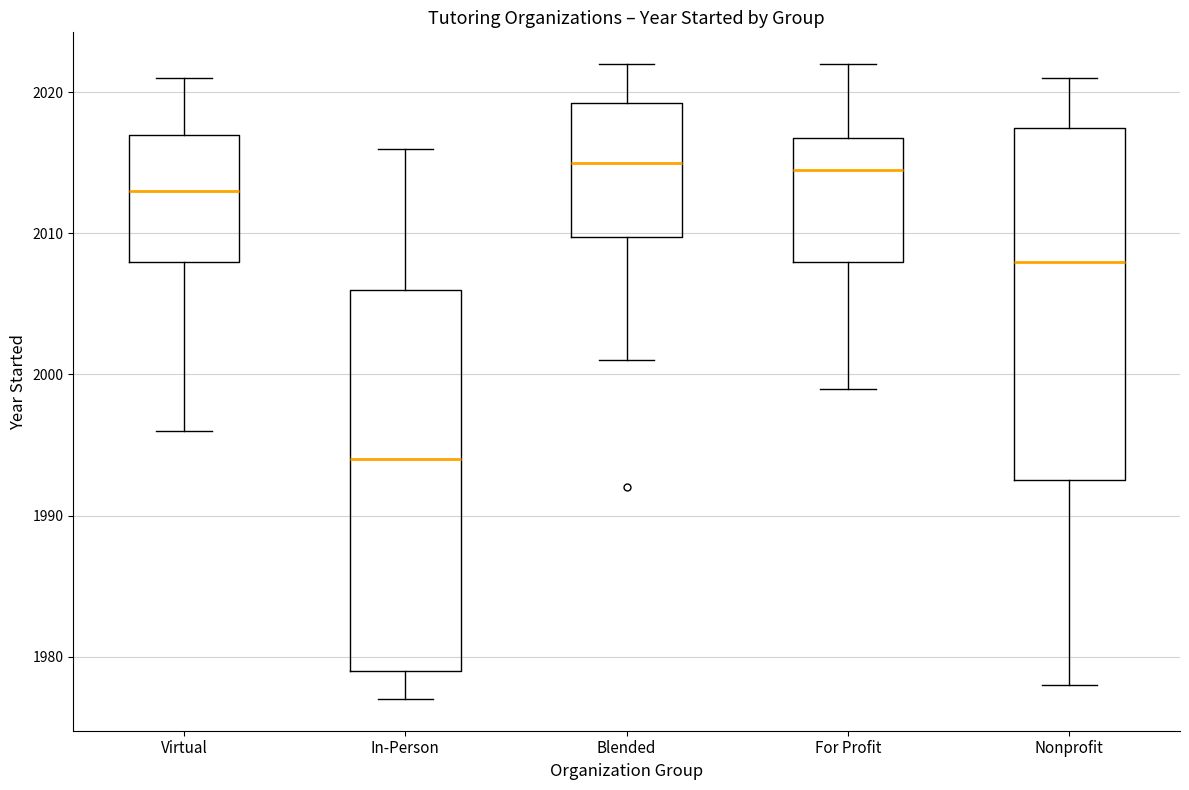

Reading left to right, transcribe this box plot: for each box, give where its median line is, the range the box spans, and where its two whiskers end, as read against the y-axis. The values are not printed on the chart, so give them approximately, as read against the axis.

Virtual: median 2013, box 2008 to 2017, whiskers 1996 to 2021
In-Person: median 1994, box 1979 to 2006, whiskers 1977 to 2016
Blended: median 2015, box 2010 to 2019, whiskers 2001 to 2022
For Profit: median 2015, box 2008 to 2017, whiskers 1999 to 2022
Nonprofit: median 2008, box 1993 to 2018, whiskers 1978 to 2021